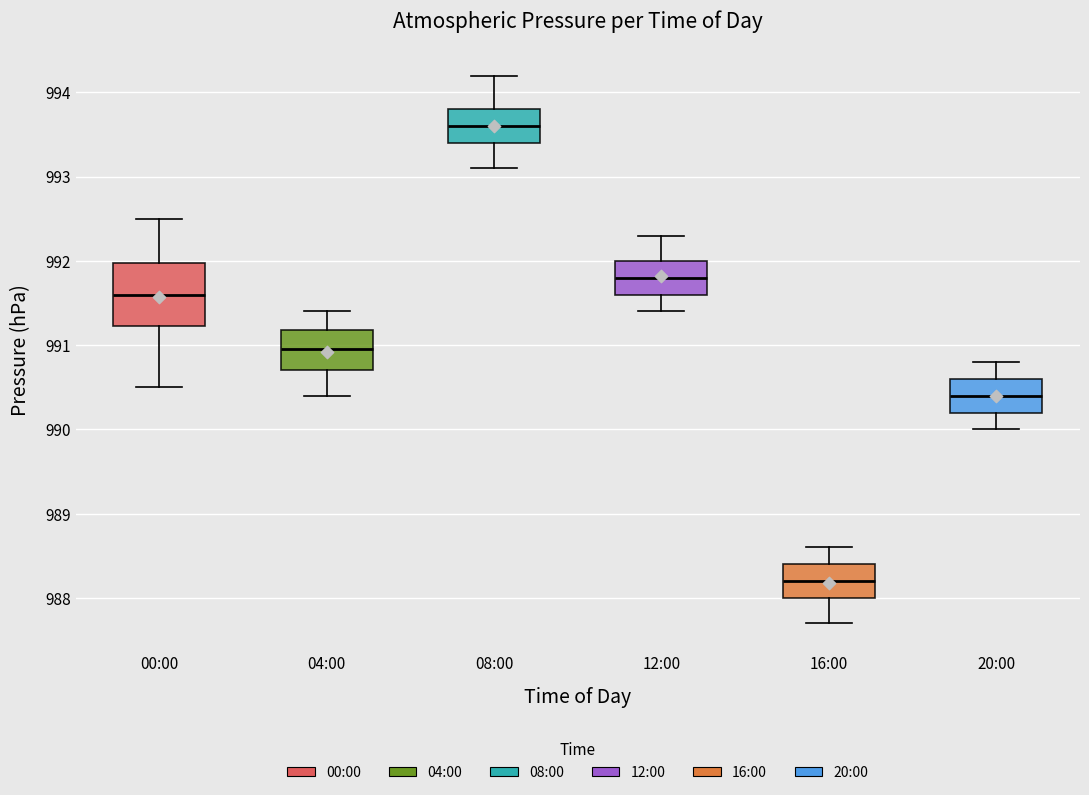

Reading left to right, read every box against the y-axis: the position of its median line, the range the box covers, and the ends of its whiskers. The values are not printed on the chart, so give them approximately, as read against the axis.

00:00: median 991.6, box 991.2 to 992.0, whiskers 990.5 to 992.5
04:00: median 991.0, box 990.7 to 991.2, whiskers 990.4 to 991.4
08:00: median 993.6, box 993.4 to 993.8, whiskers 993.1 to 994.2
12:00: median 991.8, box 991.6 to 992.0, whiskers 991.4 to 992.3
16:00: median 988.2, box 988.0 to 988.4, whiskers 987.7 to 988.6
20:00: median 990.4, box 990.2 to 990.6, whiskers 990.0 to 990.8